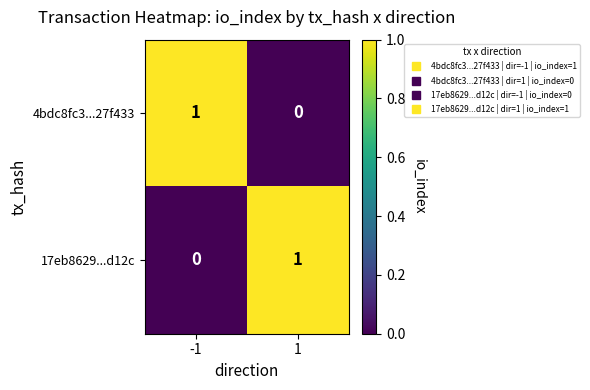

Is the value of 17eb8629...d12c at 1 greater than the value of 4bdc8fc3...27f433 at 1?

Yes